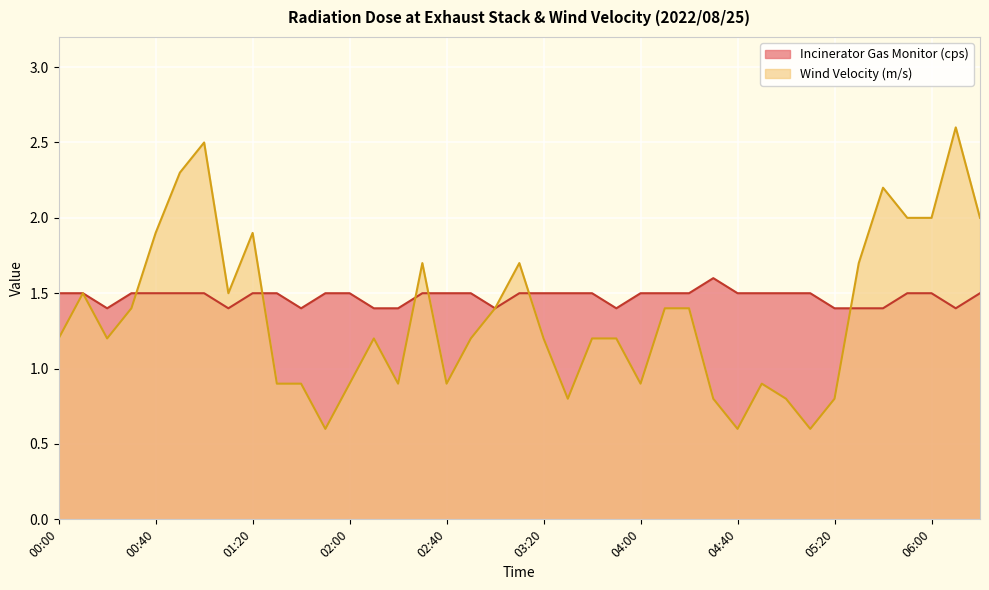

Which series has the largest total across all categories?

Incinerator Gas Monitor (cps)